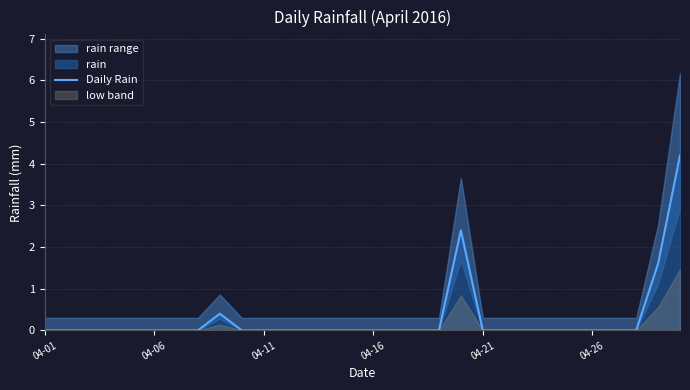

What position from the right is 22?

8